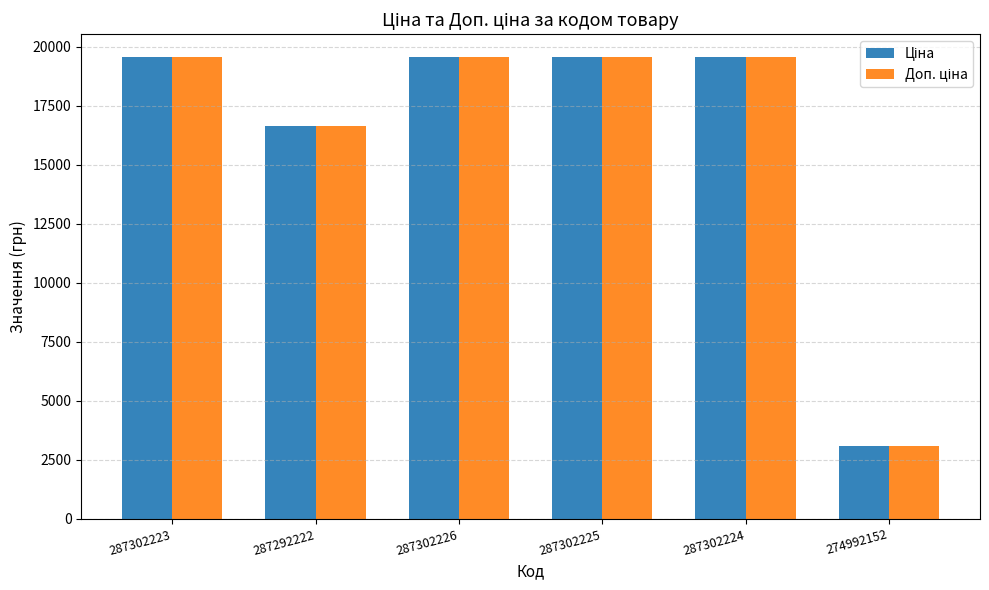

At how many categories does at least one series exceed 15331?

5